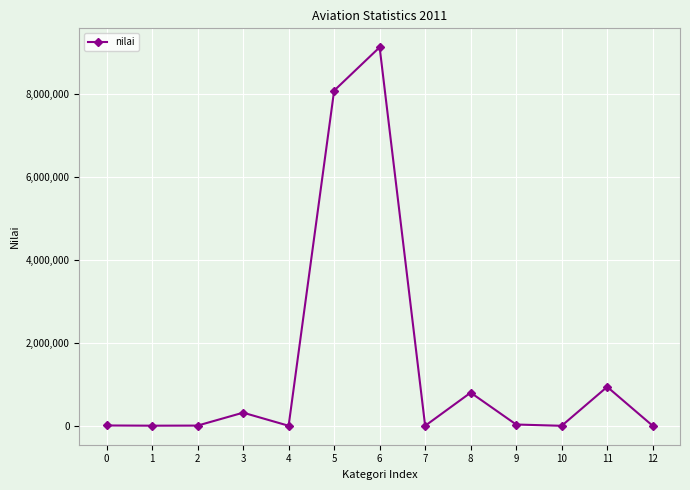

What is the difference between the values at 3 and 1?

313324